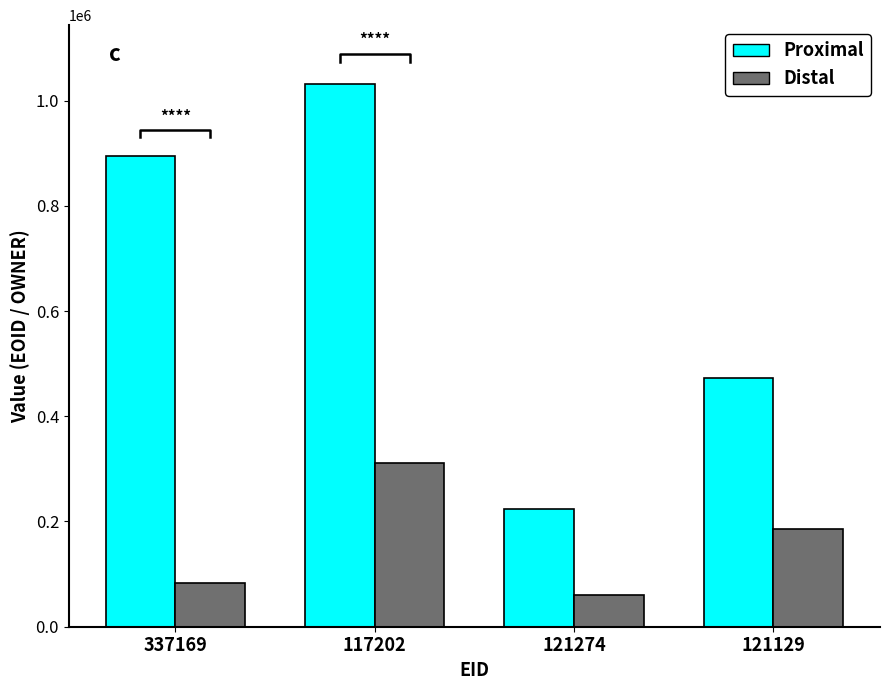

How many values in the Proximal series are below 895099?

2